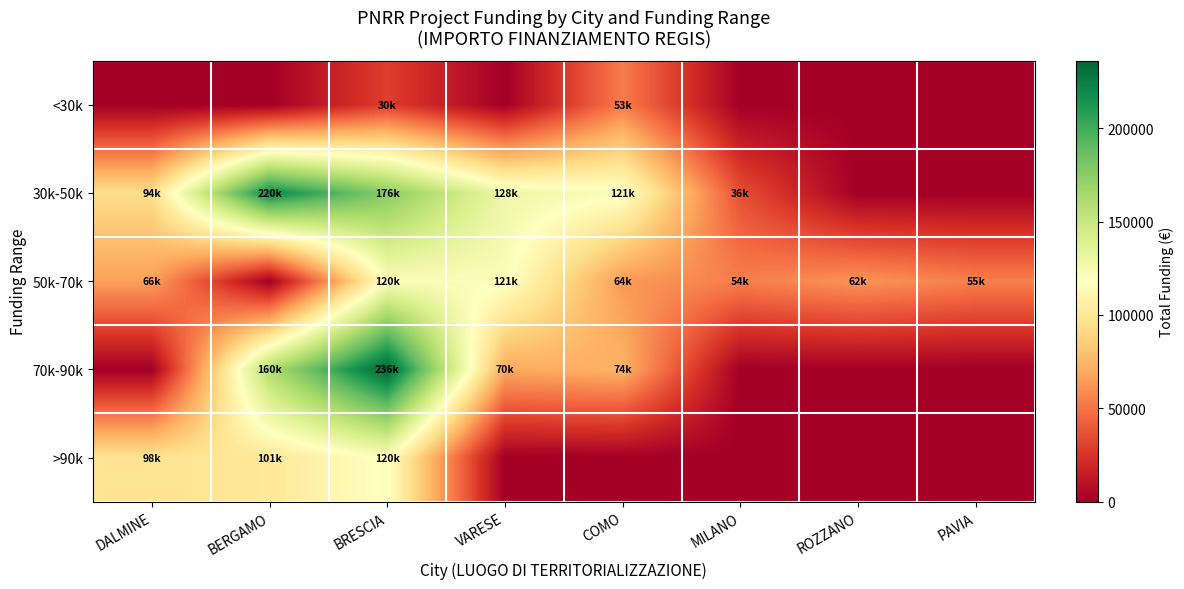

At how many categories does at least one series exceed 205135?

2